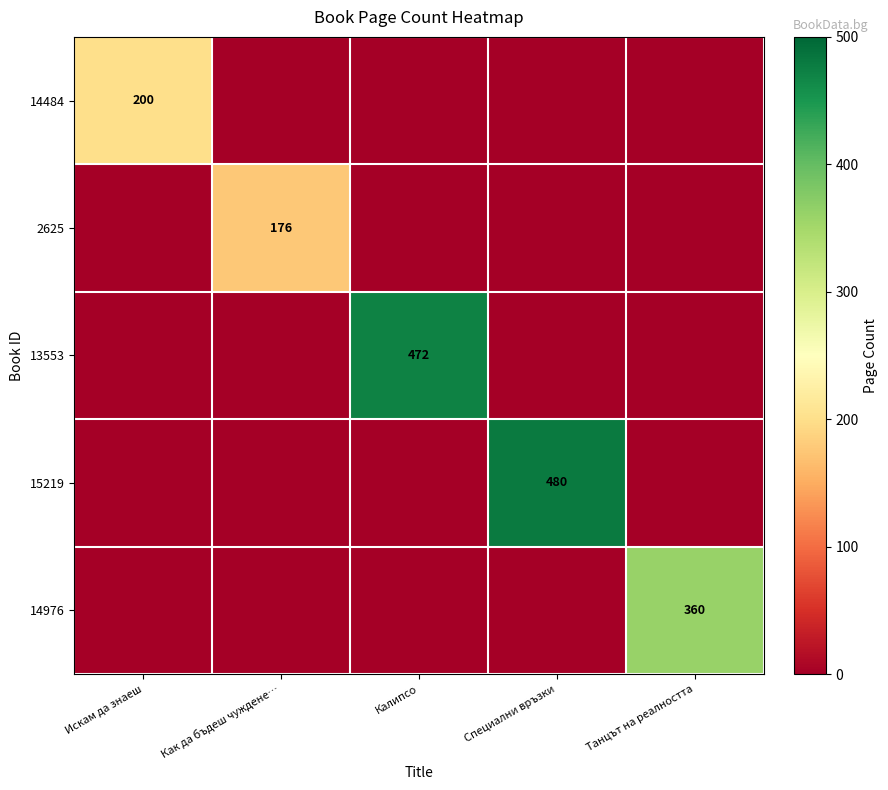

Between Специални връзки and Танцът на реалността, which is larger?

Специални връзки